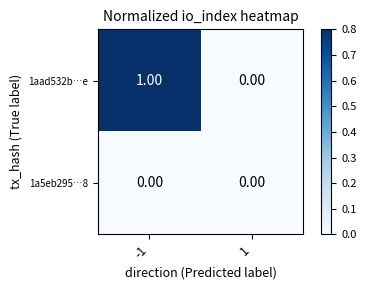

What is the greatest value displayed?

1